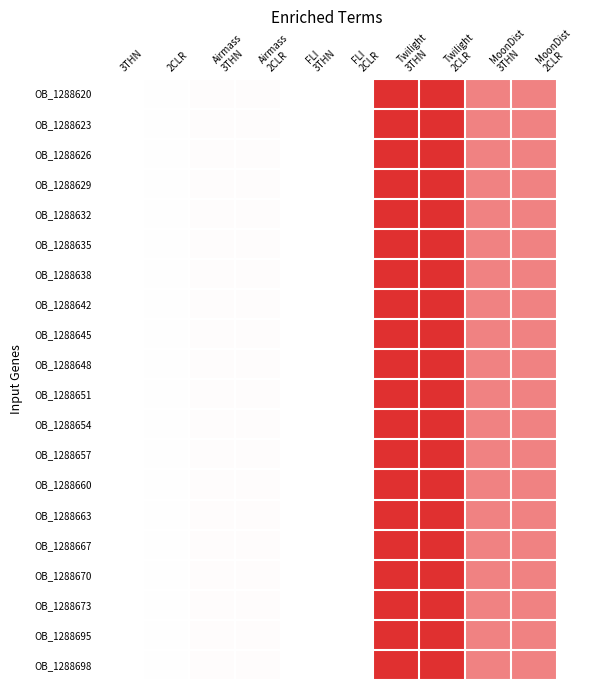

At which category is the sum across all series the highest?

Twilight
3THN